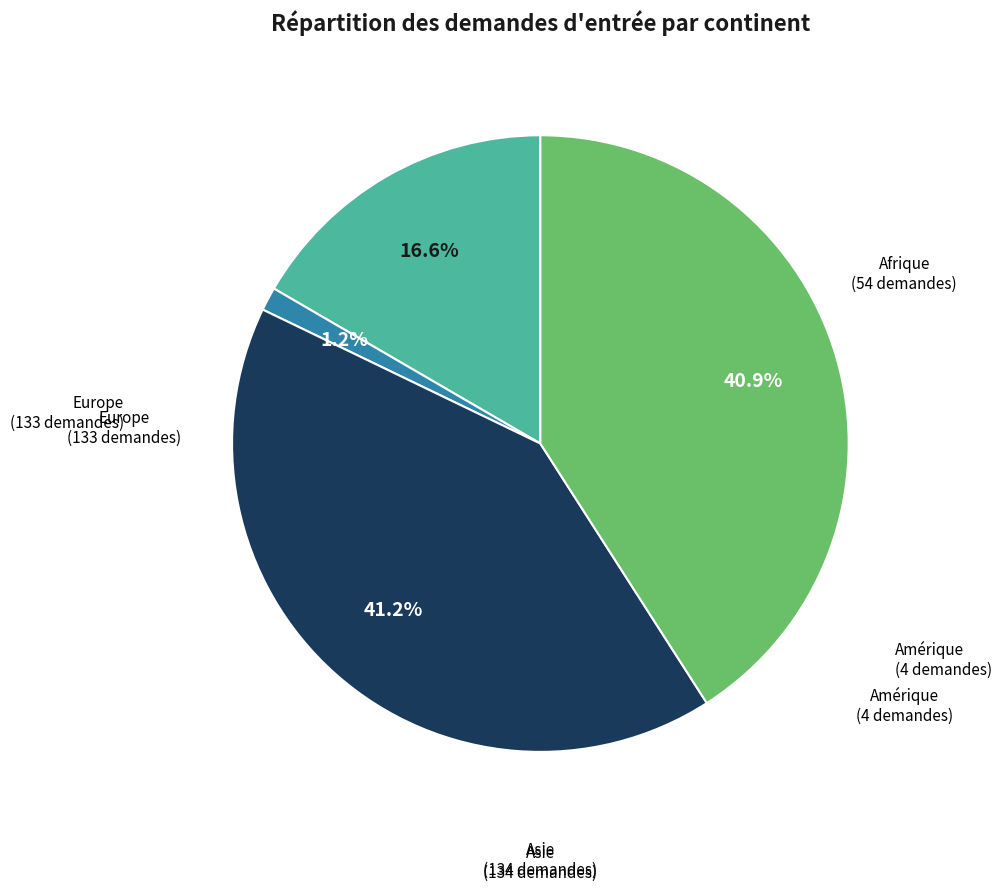

Does Afrique represent more than half of the total?

No